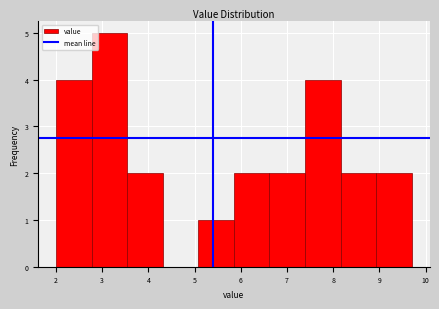

Which range on the x-axis has the tallest bar?

2.77 to 3.54